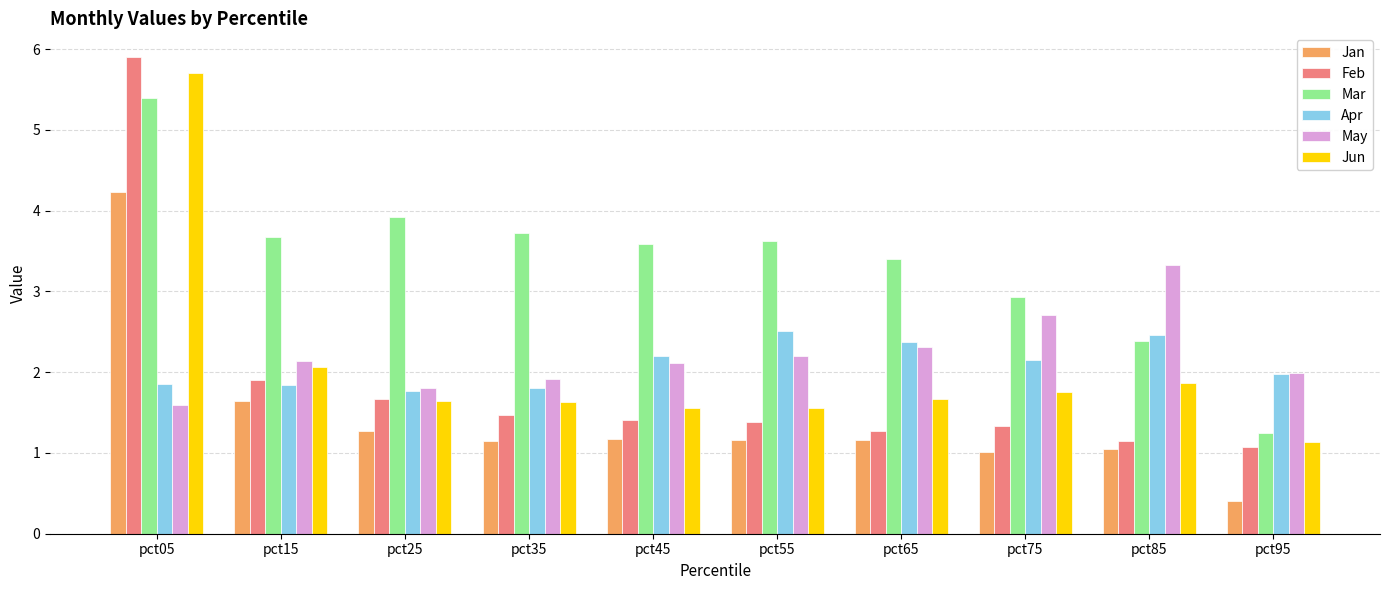

Is it true that Mar equals 2.4 at pct85?

True